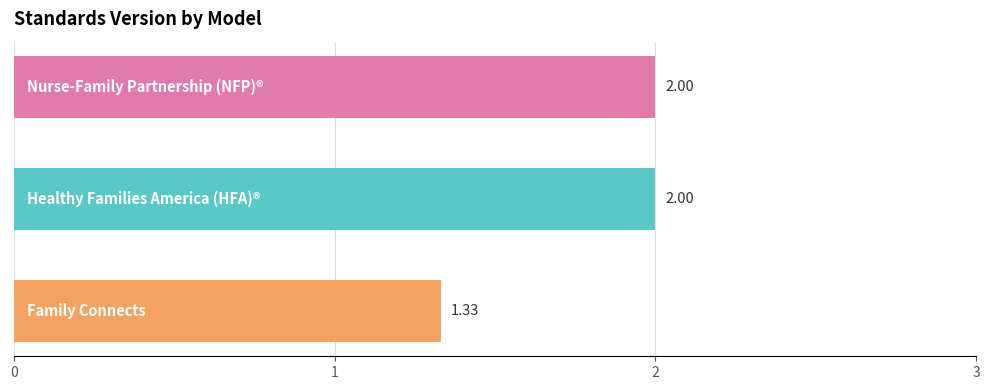

What is the sum of all values?

5.3